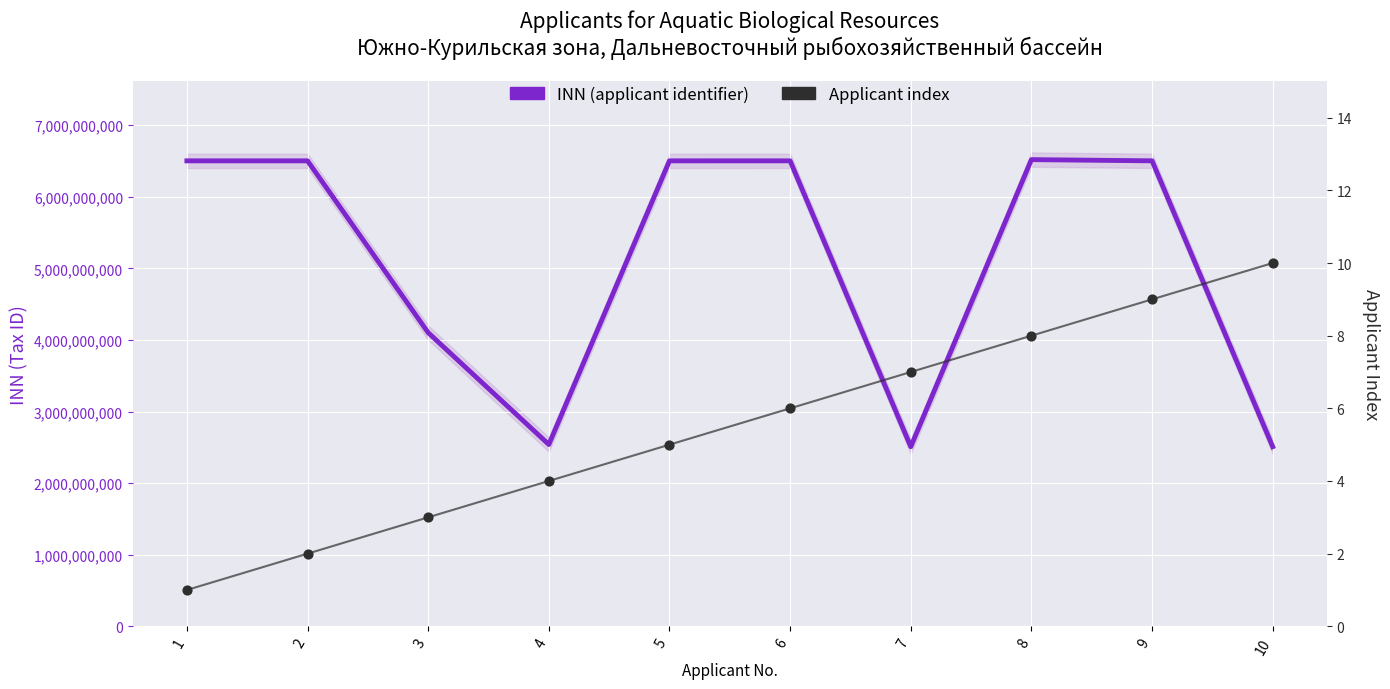

Which series has the largest total across all categories?

INN (applicant identifier)